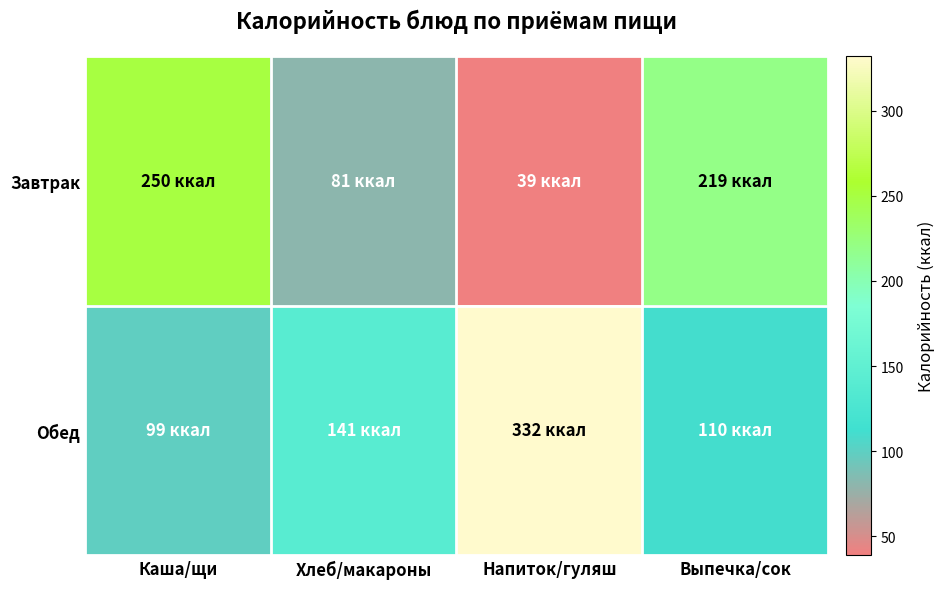

Reading left to right, extract all data points from this chart.

Завтрак: Каша/щи=250	Хлеб/макароны=81	Напиток/гуляш=39	Выпечка/сок=219
Обед: Каша/щи=99	Хлеб/макароны=141	Напиток/гуляш=332	Выпечка/сок=110